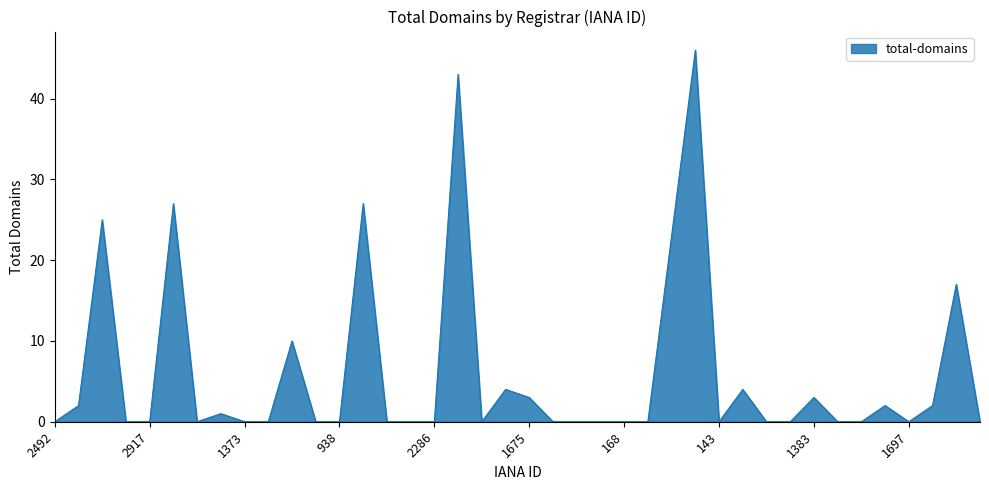

How many series are shown in this chart?

1